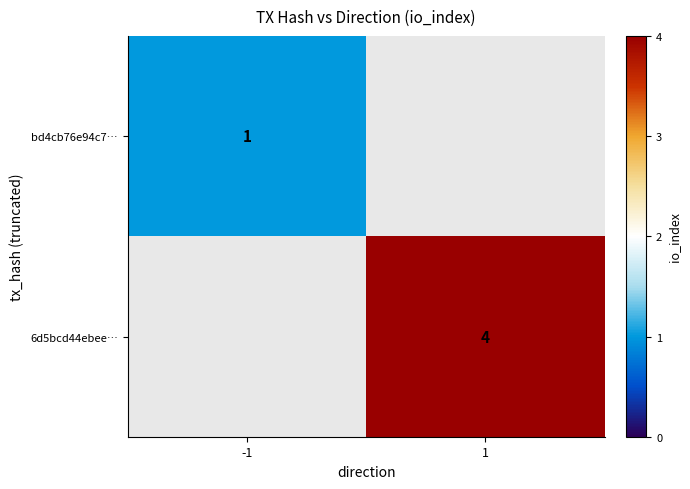

The 6d5bcd44ebee… series shows 4 at 1. True or false?

True